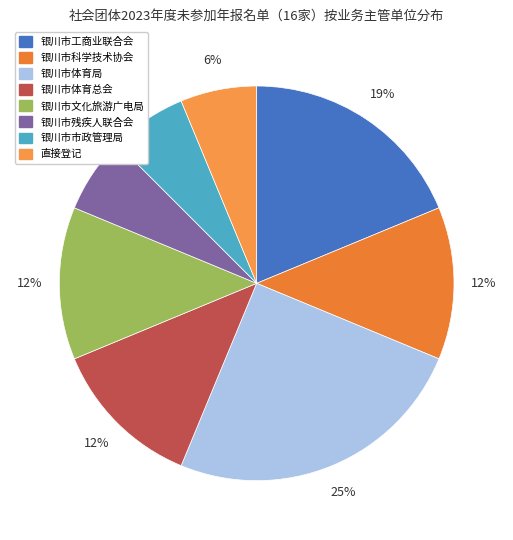

Which slice is the largest?

银川市体育局